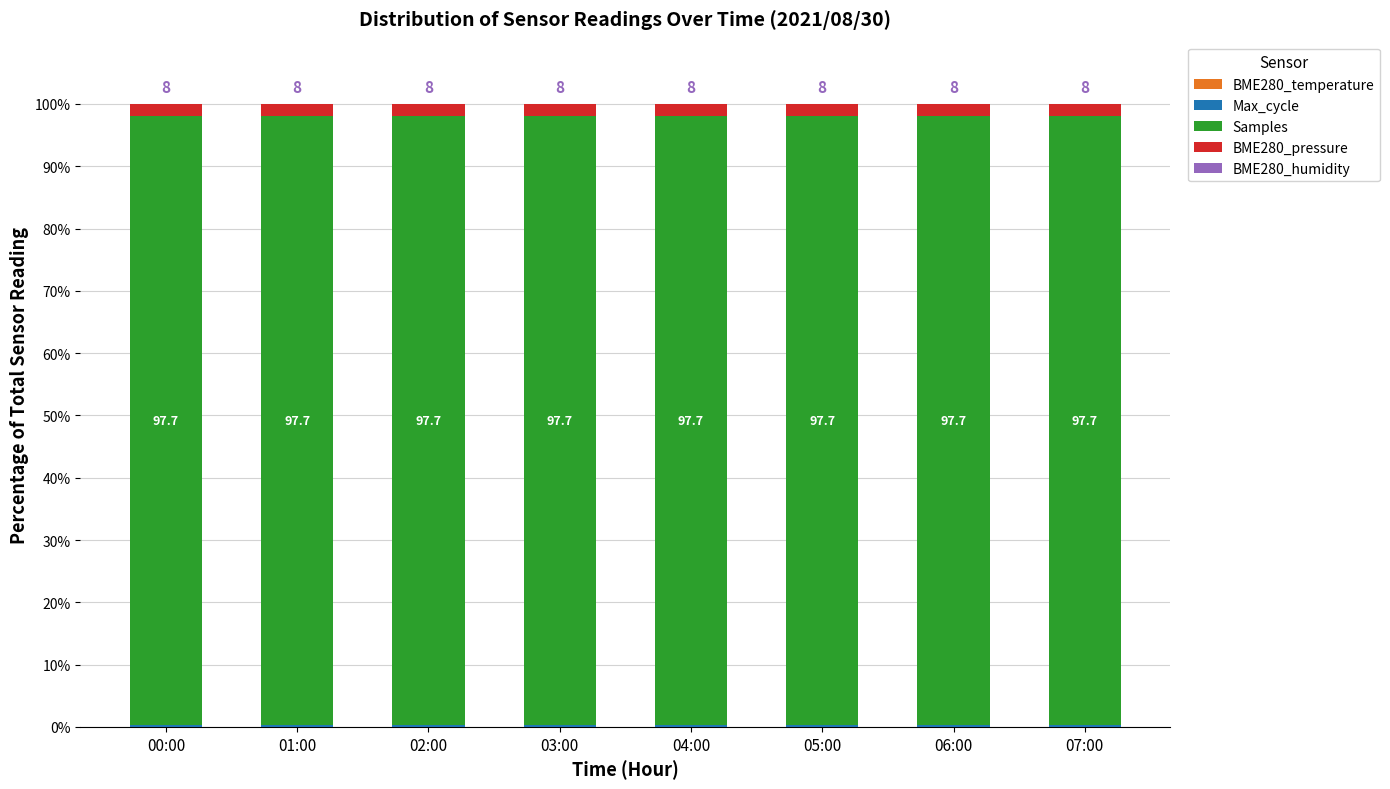

How many series are shown in this chart?

5